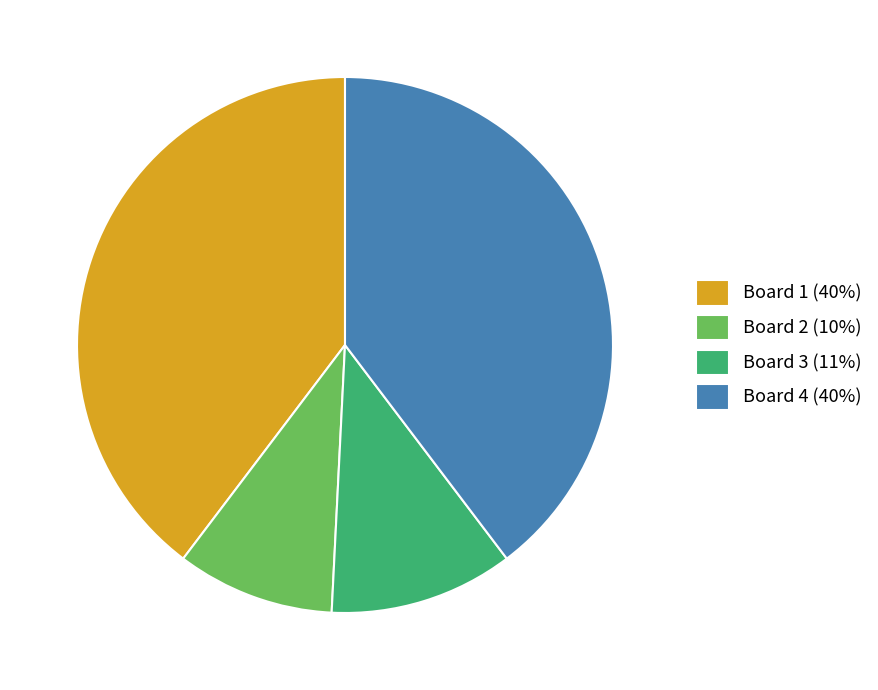

Combined, do Board 4 (40%) and Board 2 (10%) account for over 50%?

No